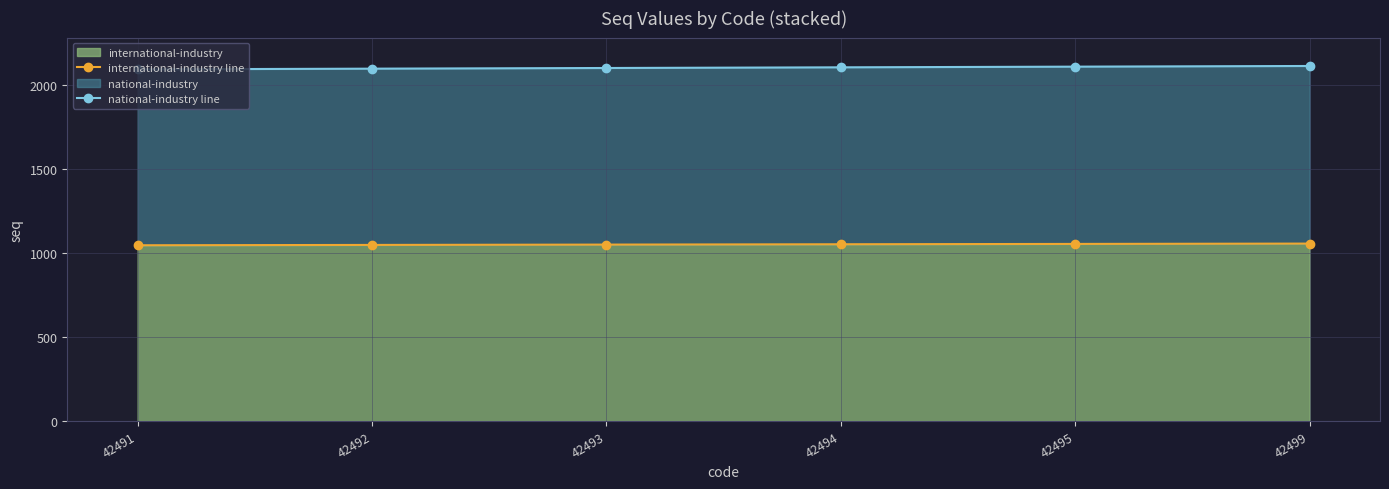

How many data points in international-industry line are less than 1052?

3